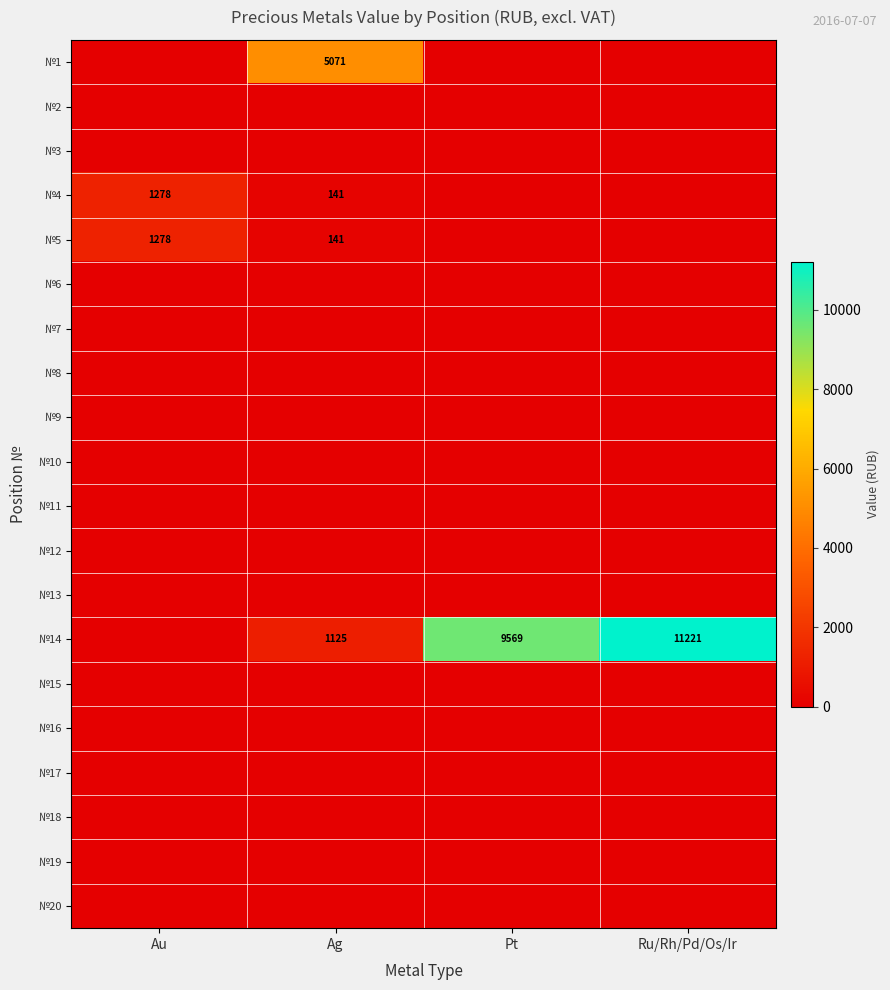

The value of №5 at Ag is 94. True or false?

False